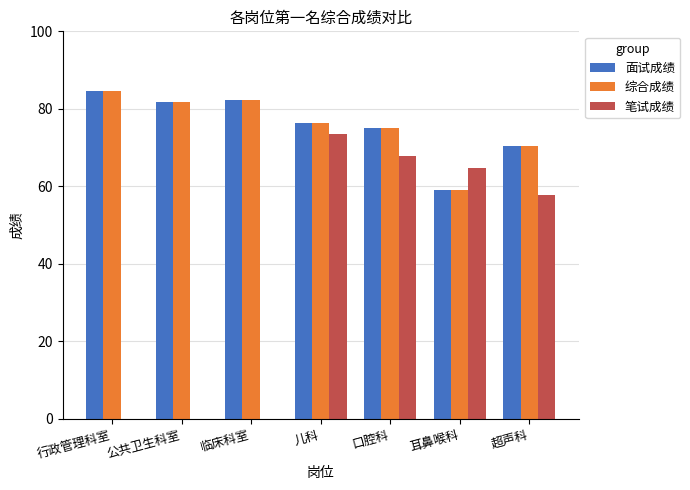

The value of 综合成绩 at 公共卫生科室 is 81.8. True or false?

True